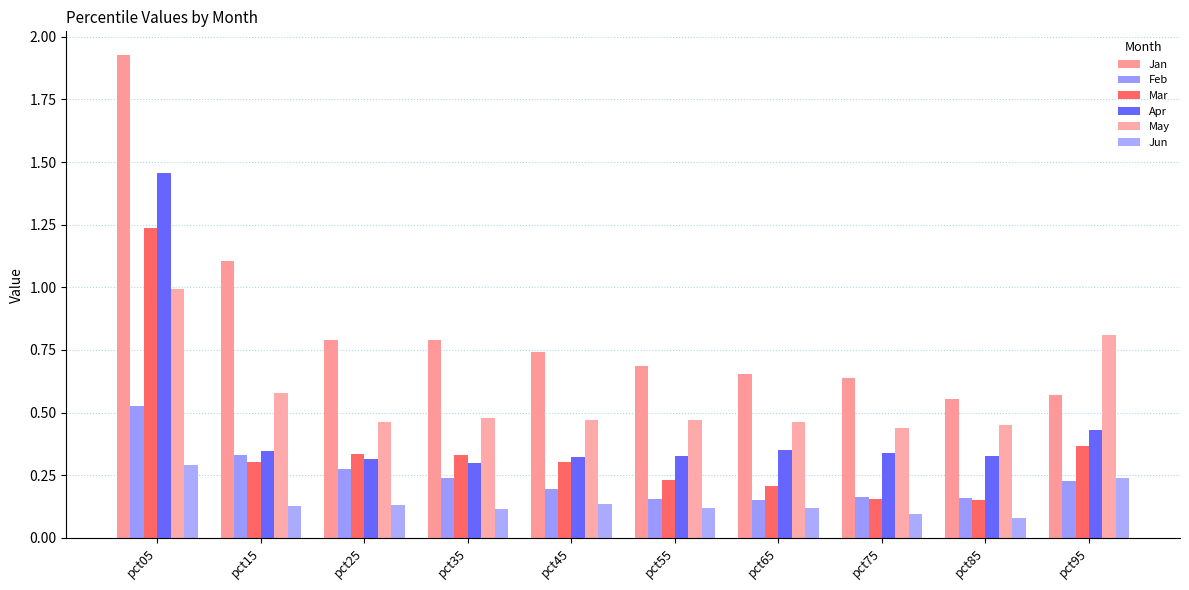

At which label does Mar reach its peak?

pct05